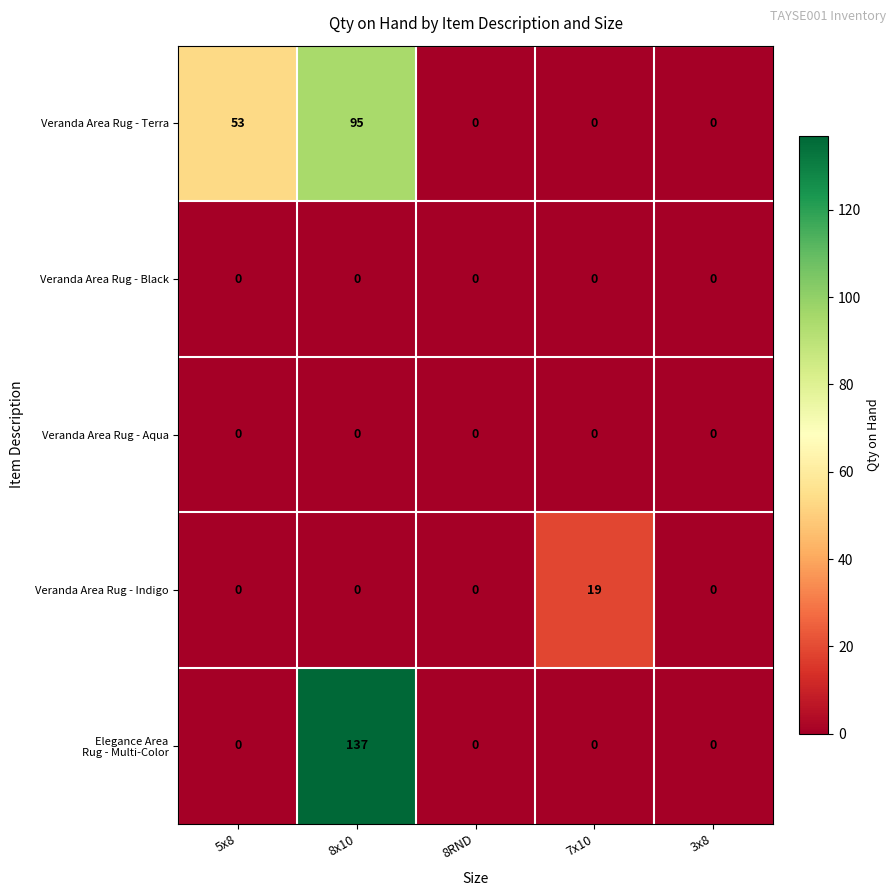

At which category is the sum across all series the highest?

8x10